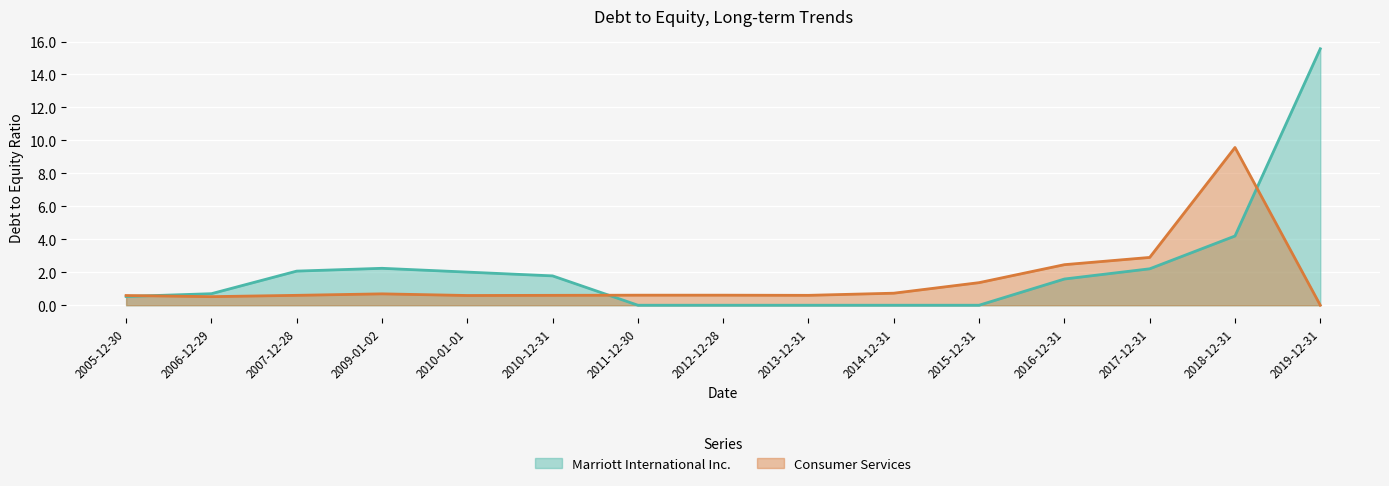

Reading left to right, transcribe all the data shown in this chart.

Marriott International Inc.: 0.5	0.7	2.1	2.2	2.0	1.8	0.0	0.0	0.0	0.0	0.0	1.6	2.2	4.2	15.6
Consumer Services: 0.6	0.5	0.6	0.7	0.6	0.6	0.6	0.6	0.6	0.7	1.4	2.5	2.9	9.6	0.0